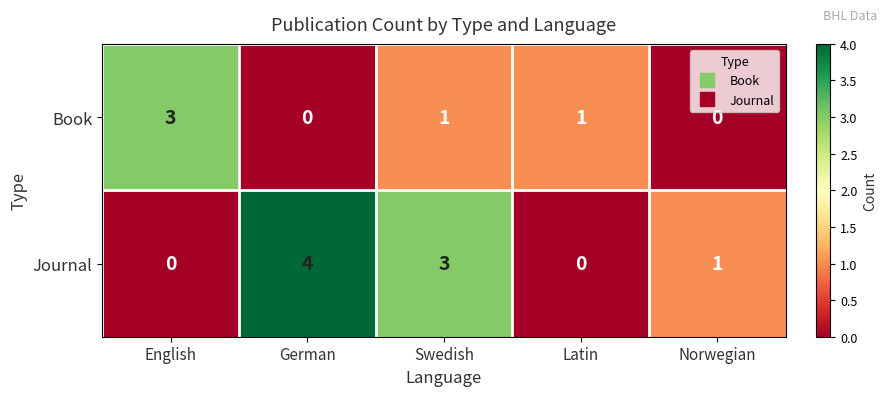

Rank the series by their maximum value, from highest to lowest.

Journal, Book